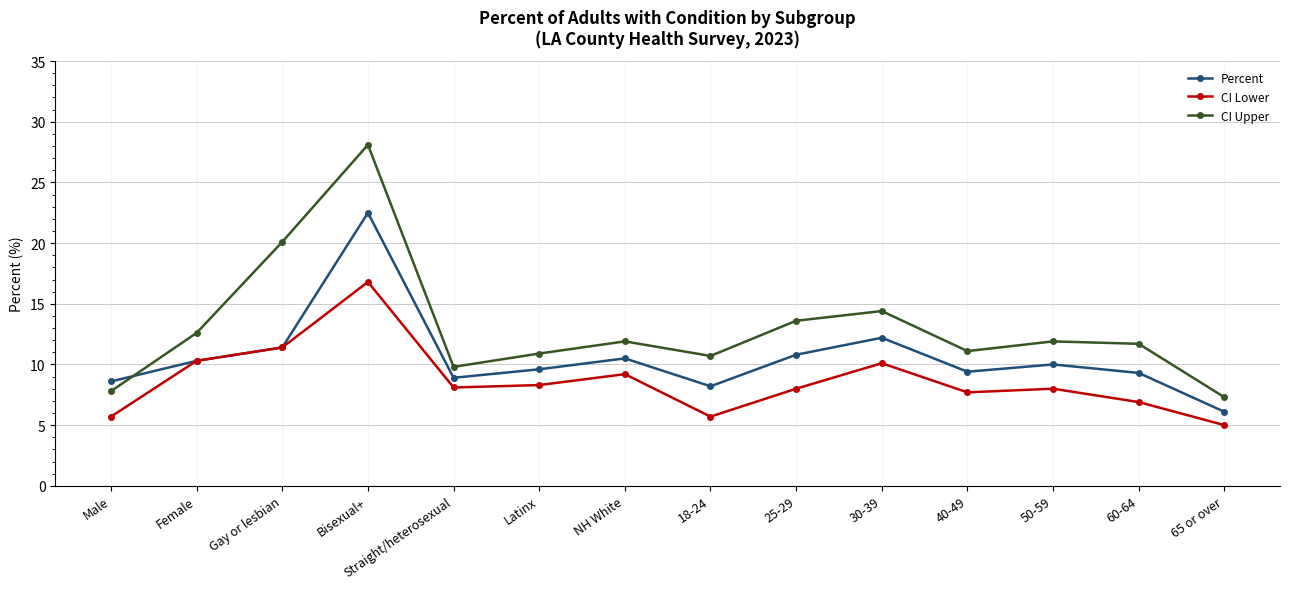

Which series has the widest spread of values?

CI Upper